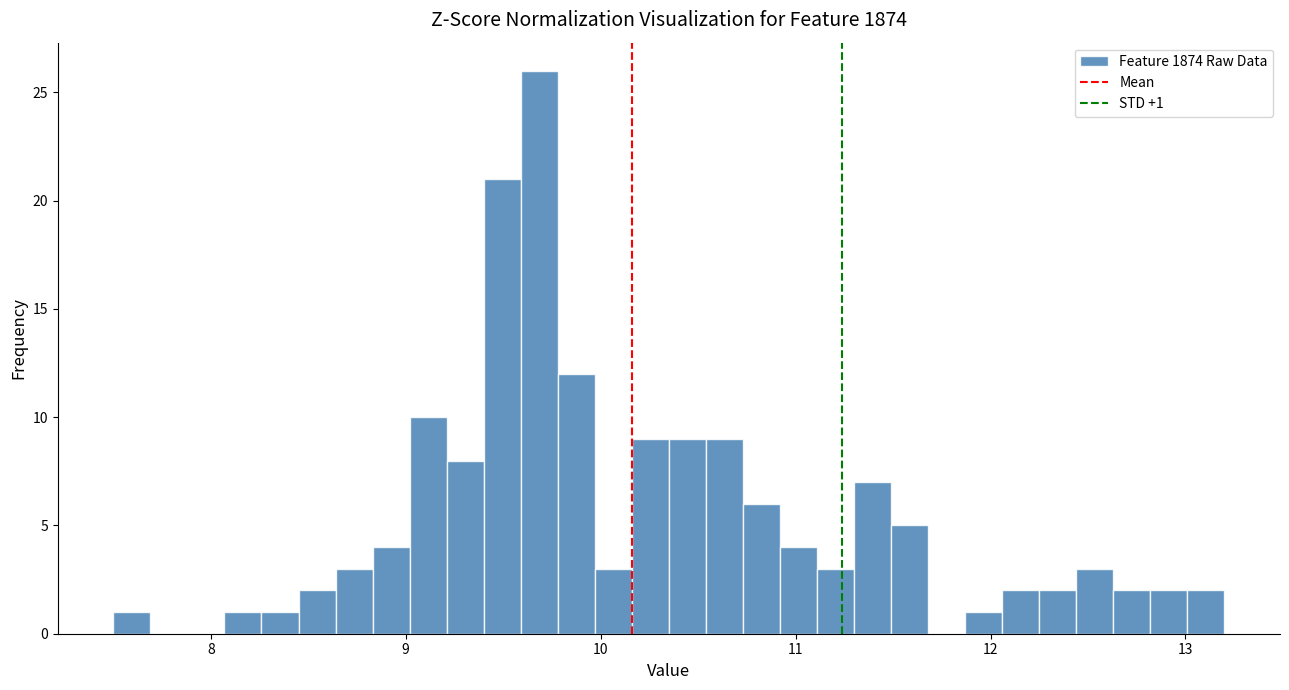

Around what value on the x-axis is the tallest bar? Give the approximate position of its centre, as read against the axis.

9.7